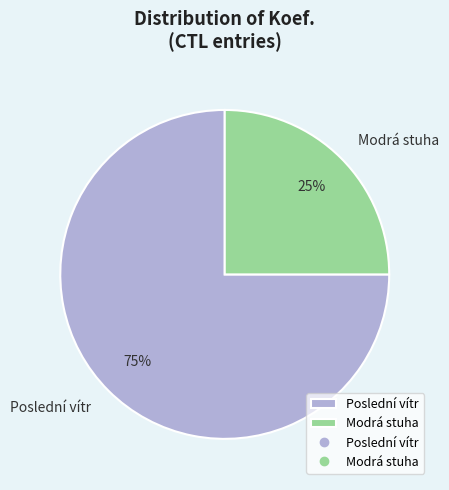

True or false: Poslední vítr accounts for 64% of the total.

False